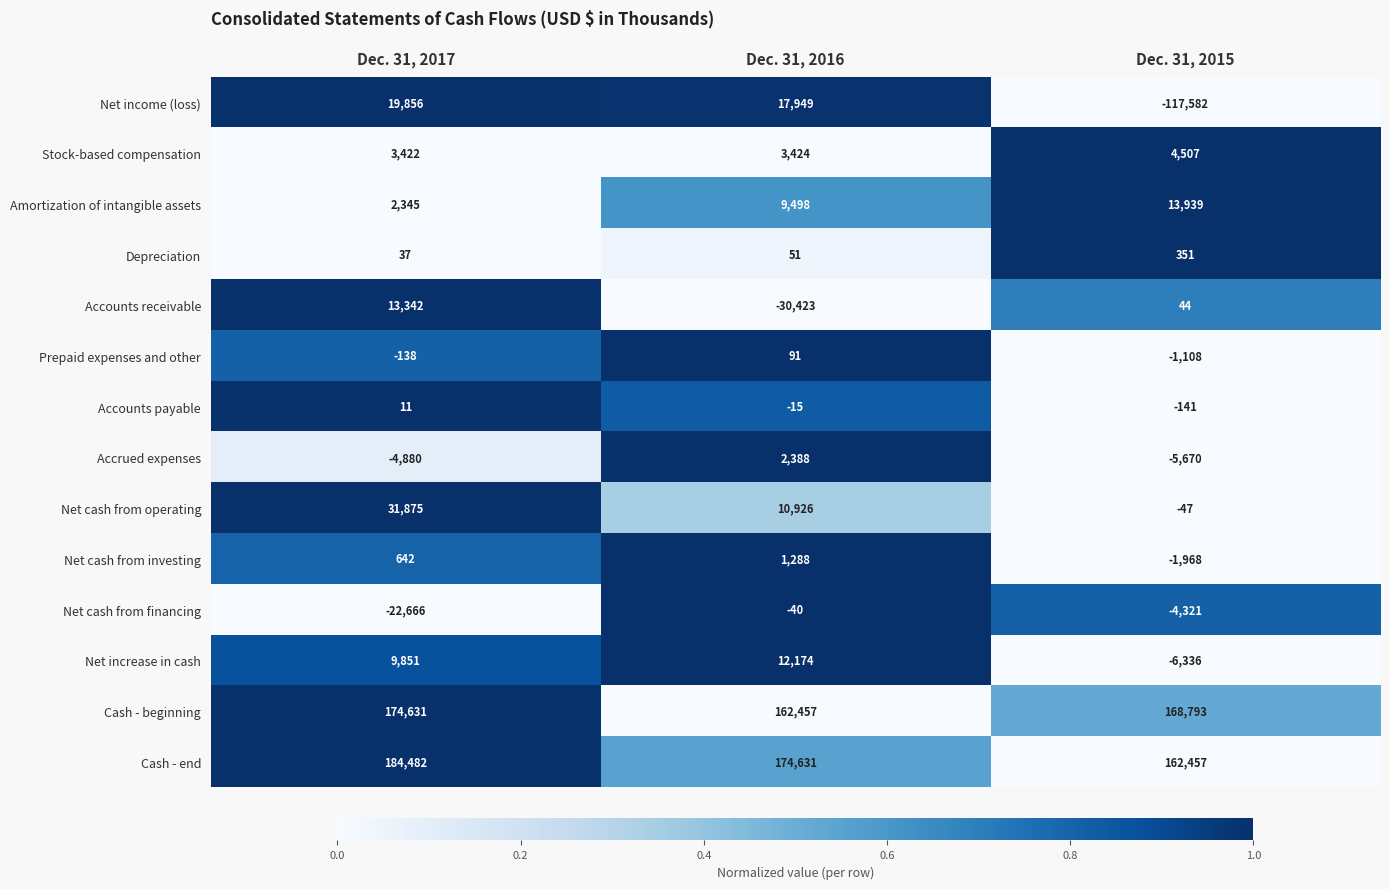

Between Dec. 31, 2016 and Dec. 31, 2015, which series saw the biggest shift?

Net income (loss)